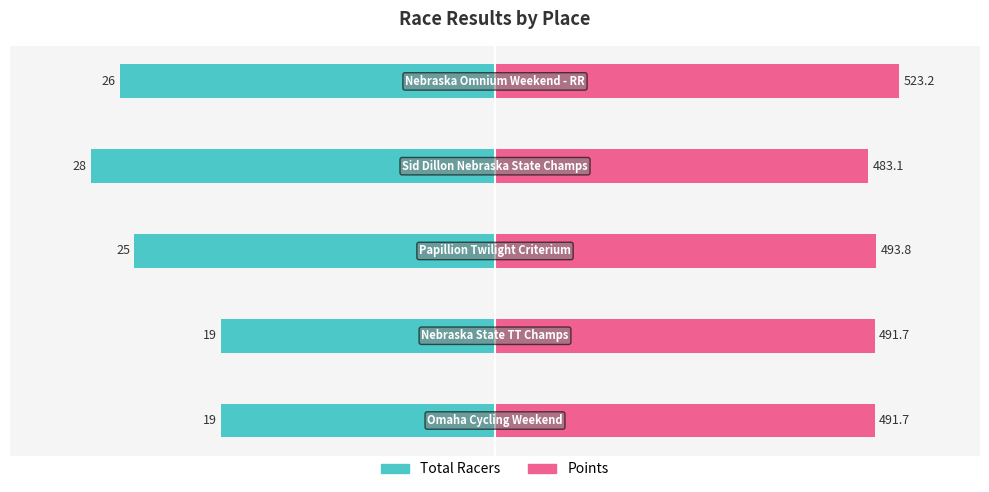

Count the number of categories in the chart.

5